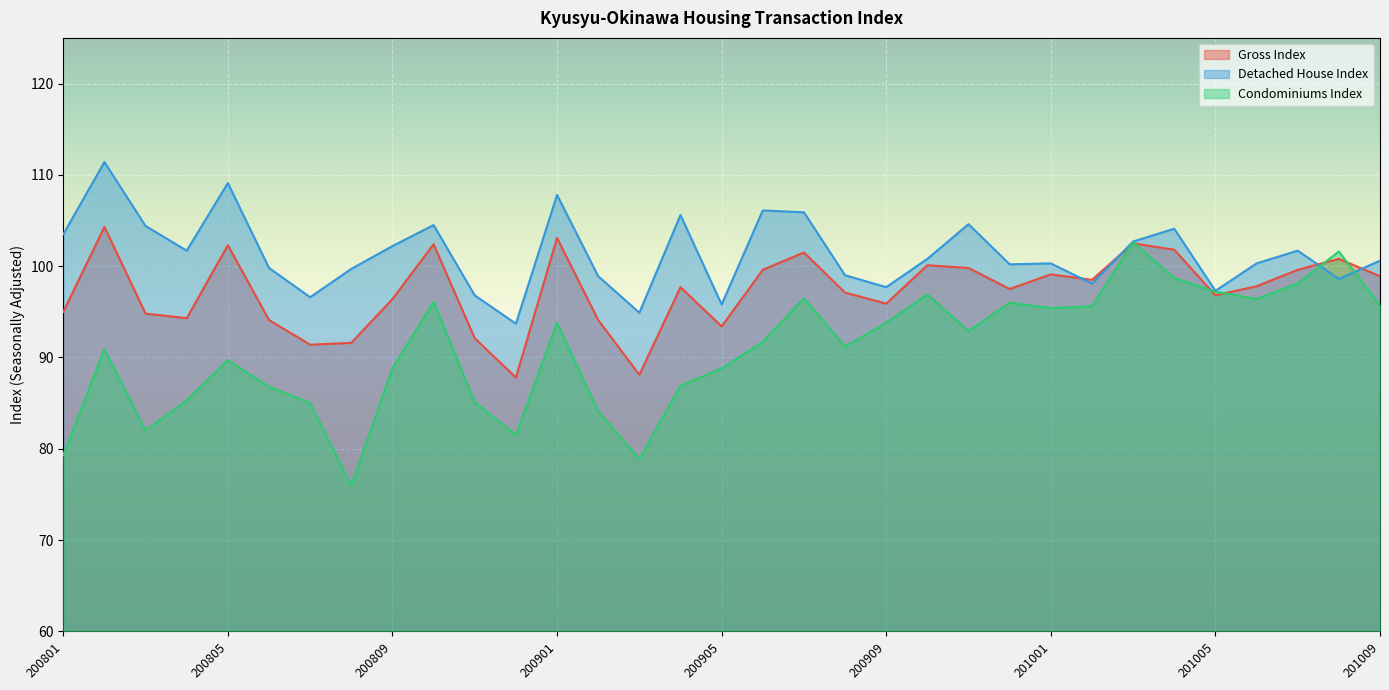

Is the value of Detached House Index at 200803 greater than the value of Condominiums Index at 201001?

Yes